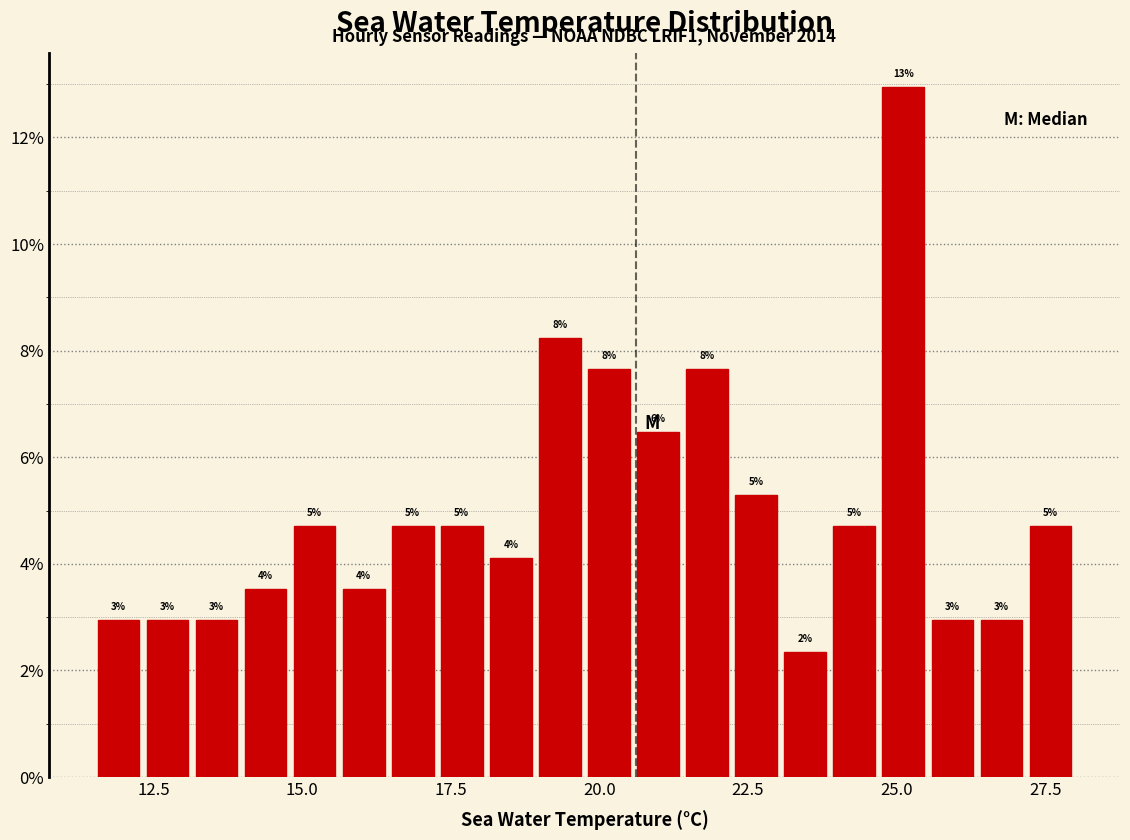

Read against the x-axis, roughly where is the centre of the tallest bar?

25.0